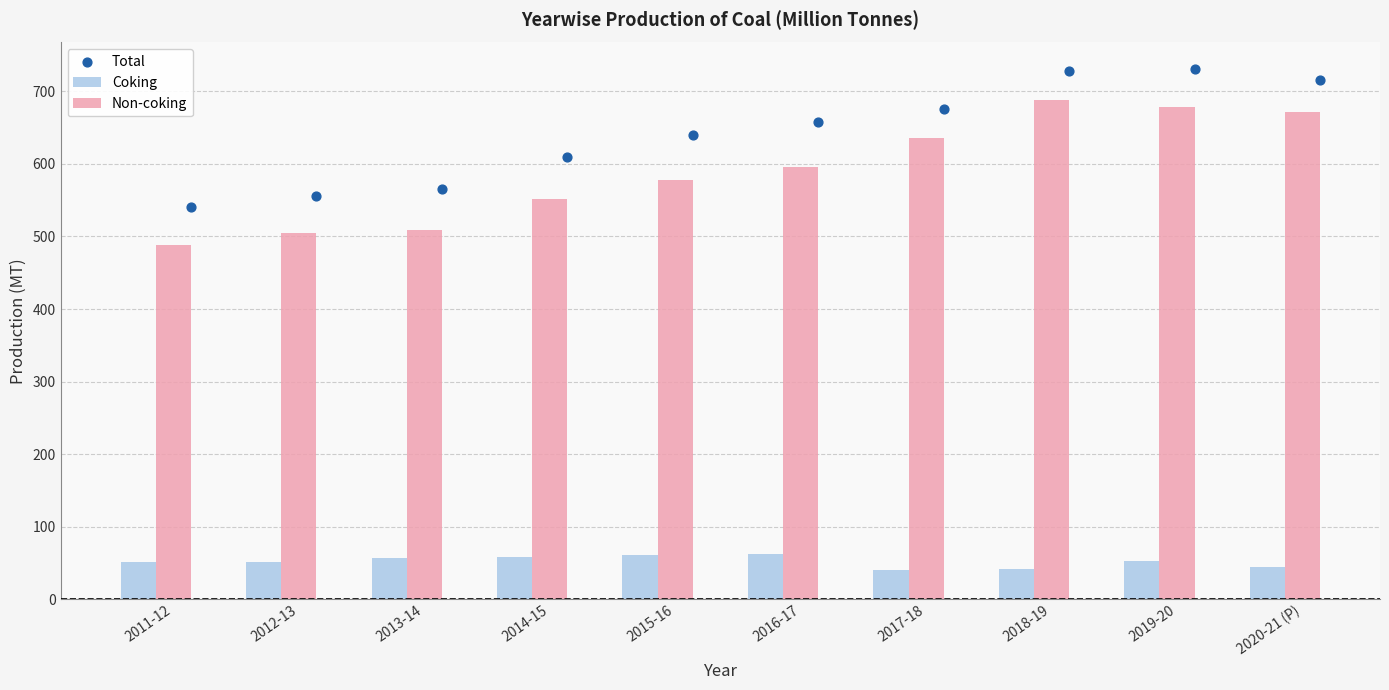

Which series has the largest Y range (max minus min)?

Non-coking